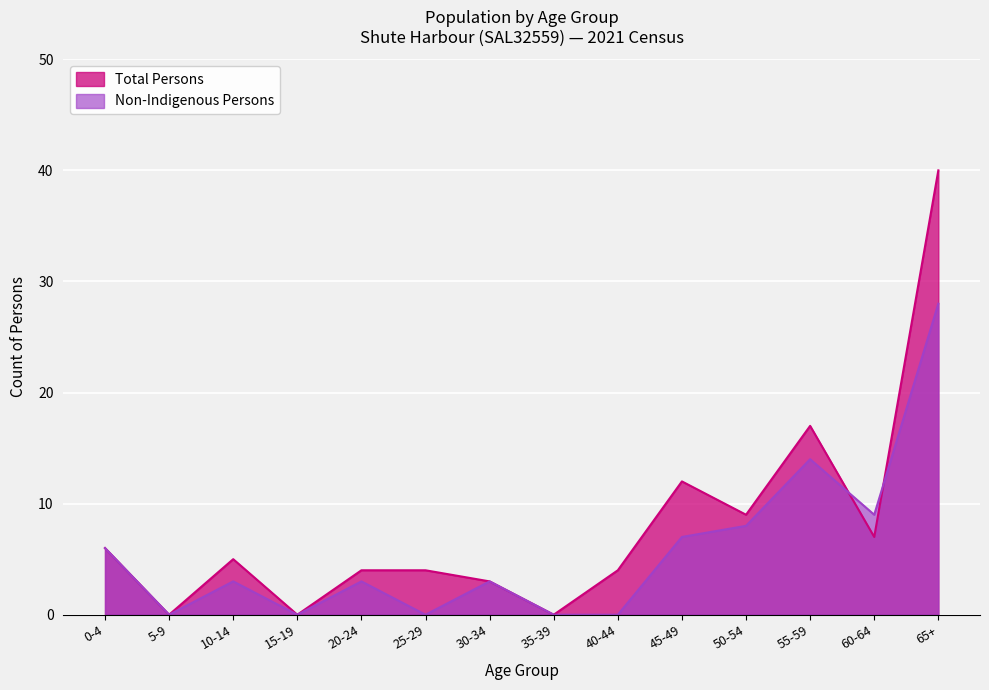

In Non-Indigenous Persons, how many points are higher than both neighbors (excluding endpoints)?

4